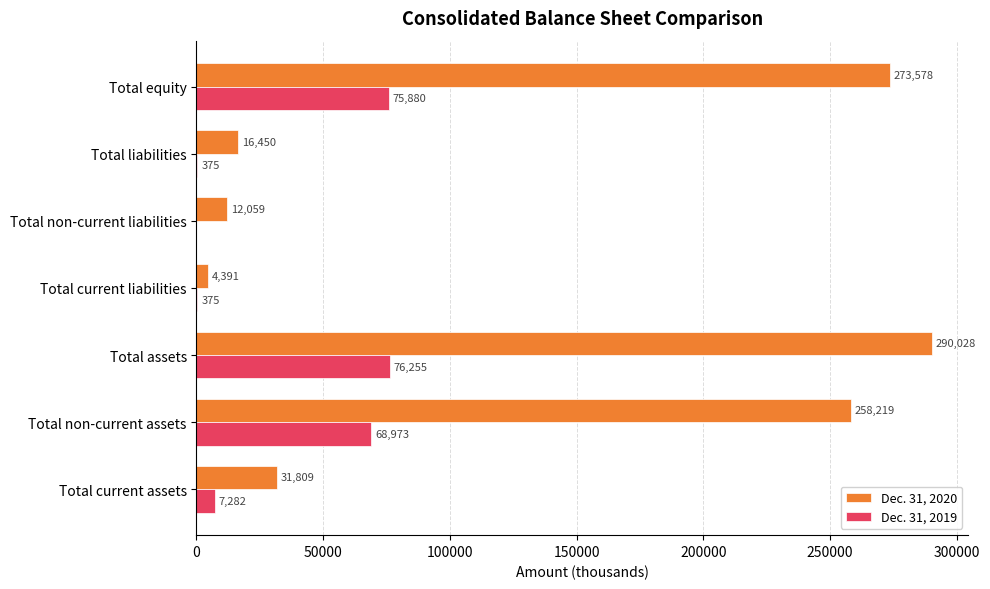

True or false: Dec. 31, 2019 has a value of 375 at Total current liabilities.

True